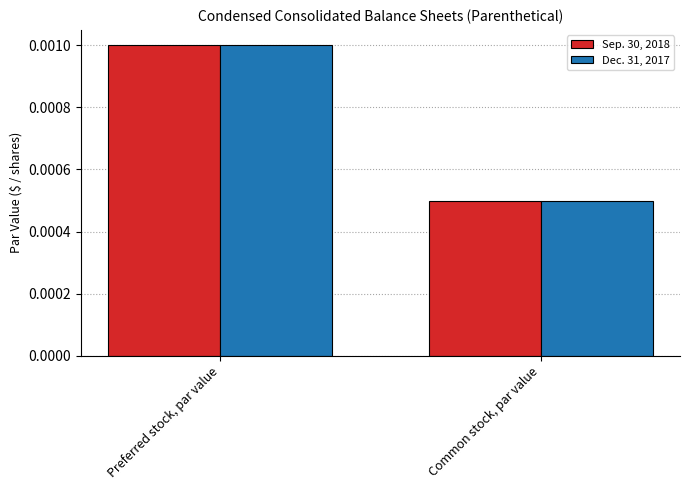

How many bars are there in each group?

2